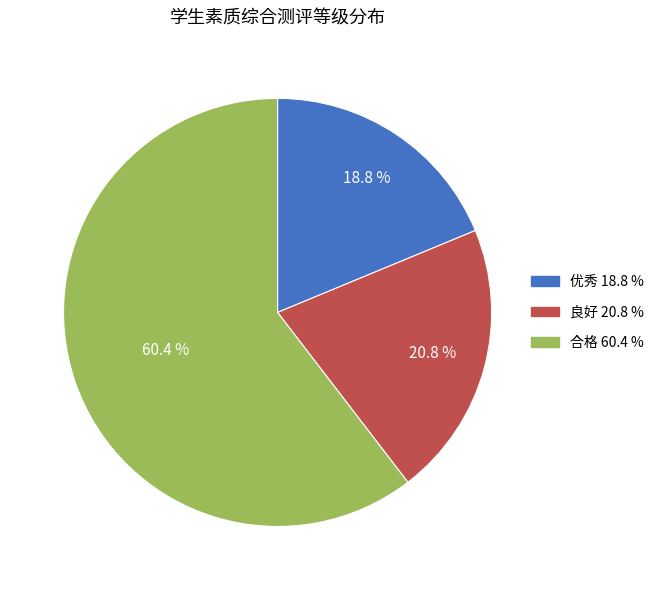

What percentage is the 良好 slice, to the nearest percent?

21%